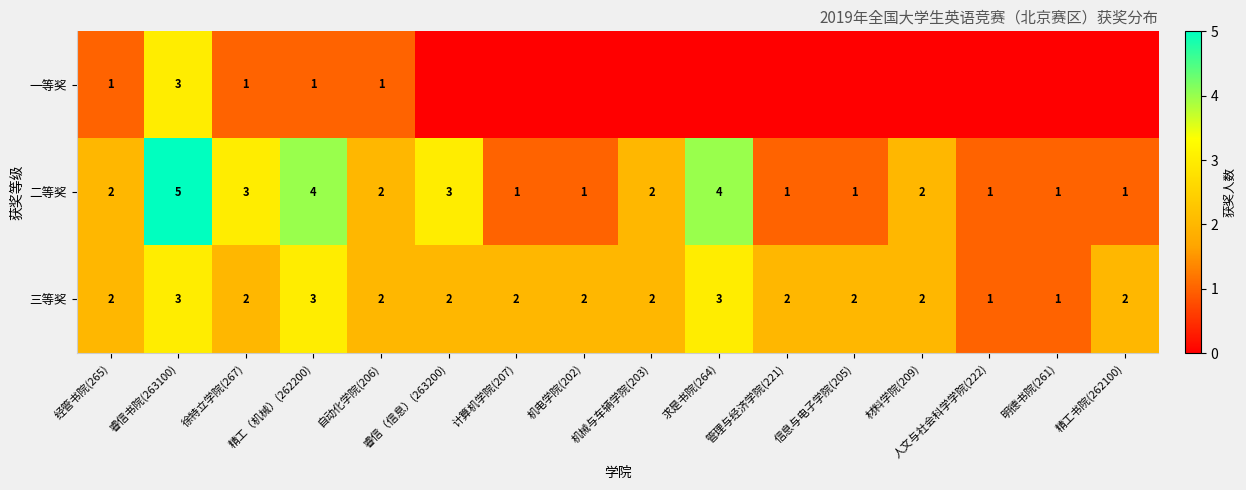

How many 三等奖 values are between 2 and 3?

14